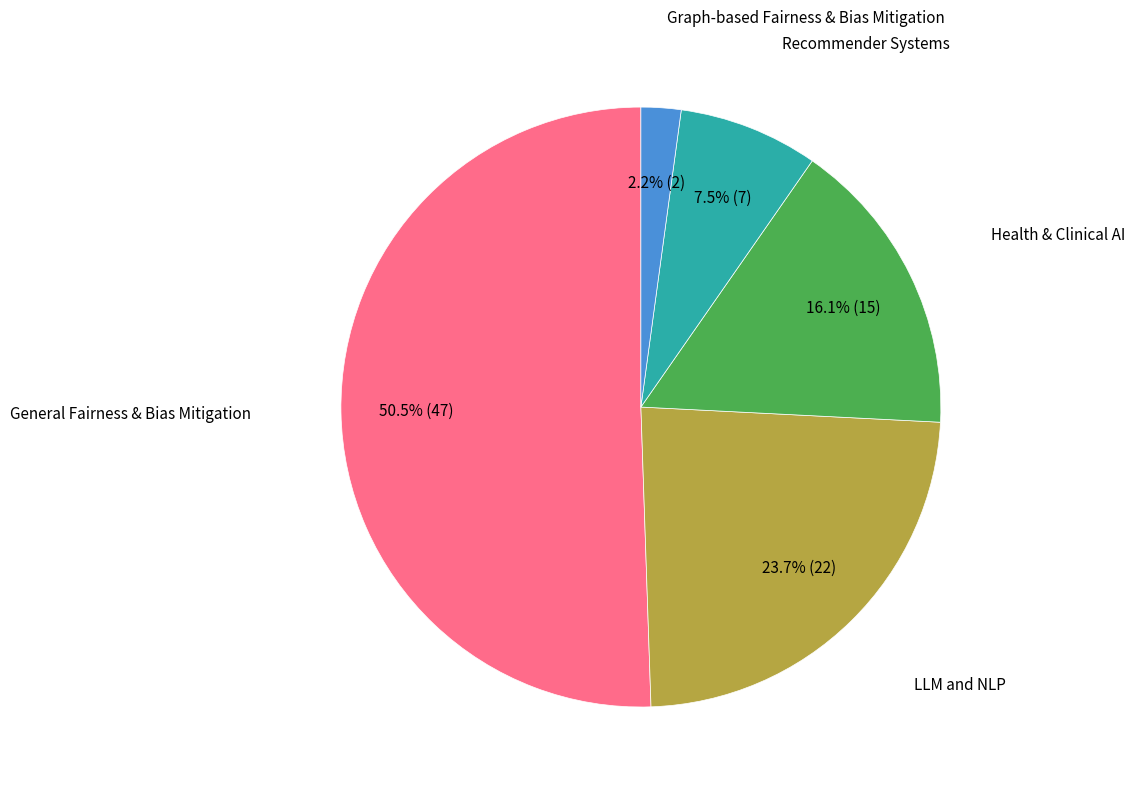

Is there any slice that represents more than half of the pie?

Yes